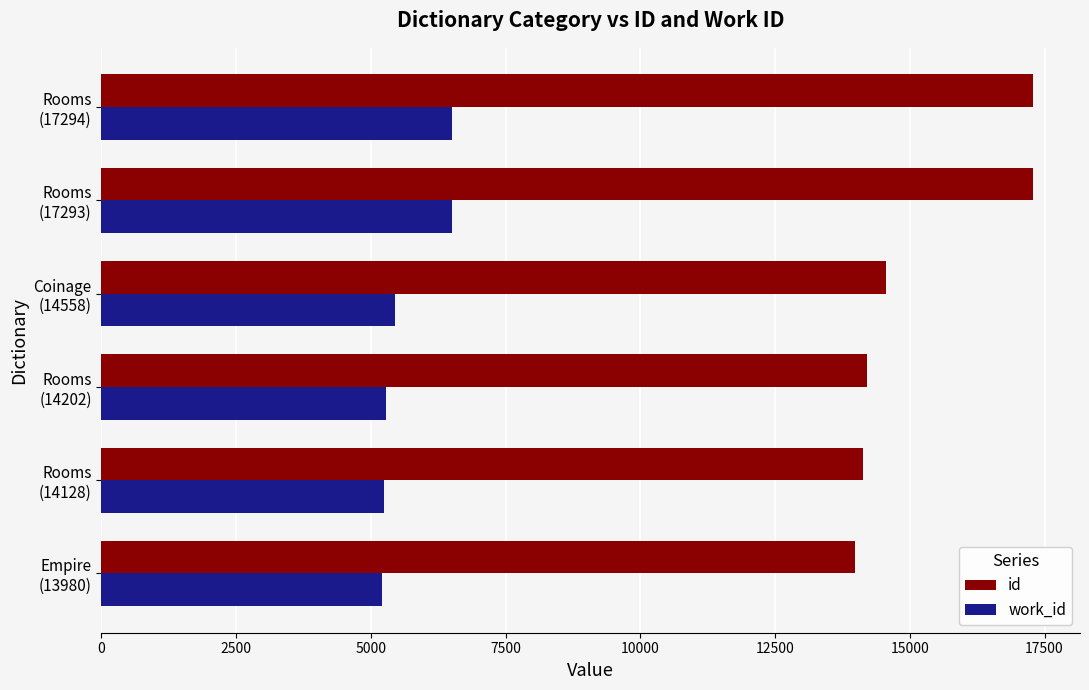

Between Coinage (14558) and Rooms (17294), which series saw the biggest shift?

id